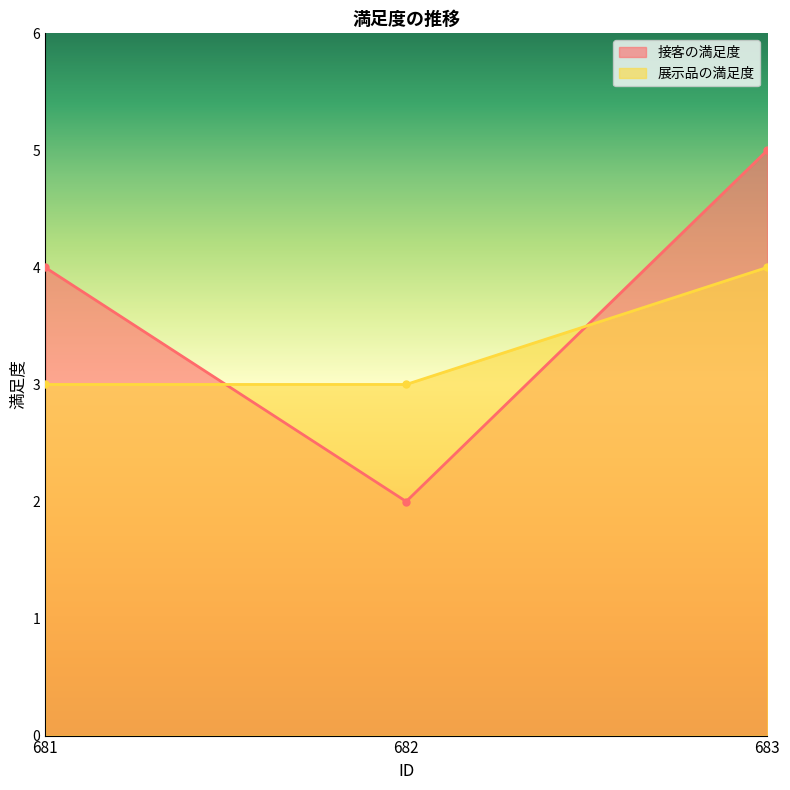

How many data points in 接客の満足度 are above 4?

1